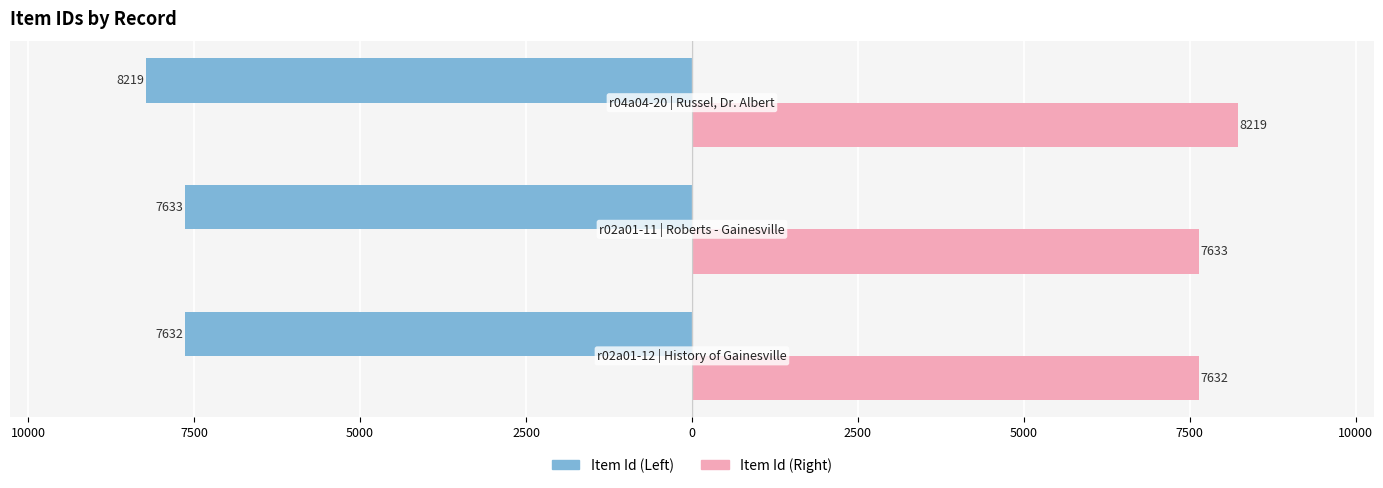

Are the bars horizontal?

Yes